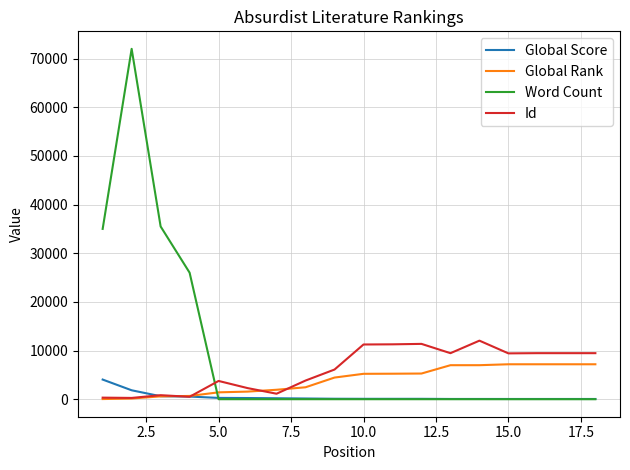

After their last crossing, which series has the higher values: Word Count or Global Score?

Global Score